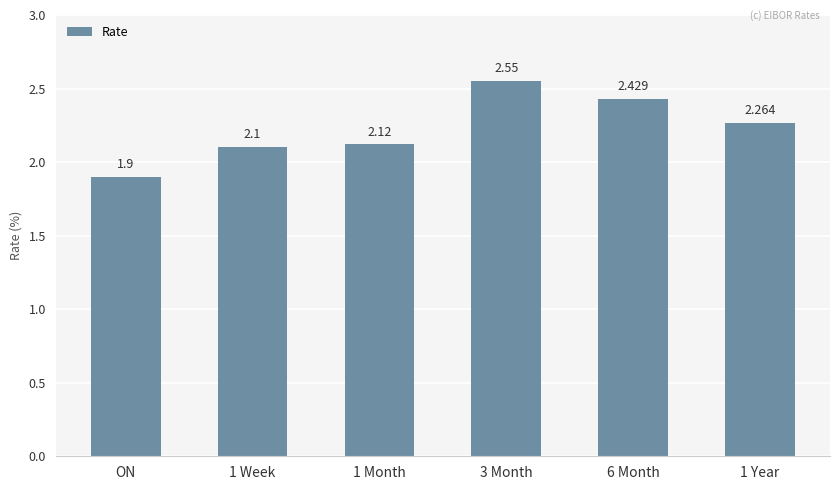

Where is the data nearest to the value 2?

ON